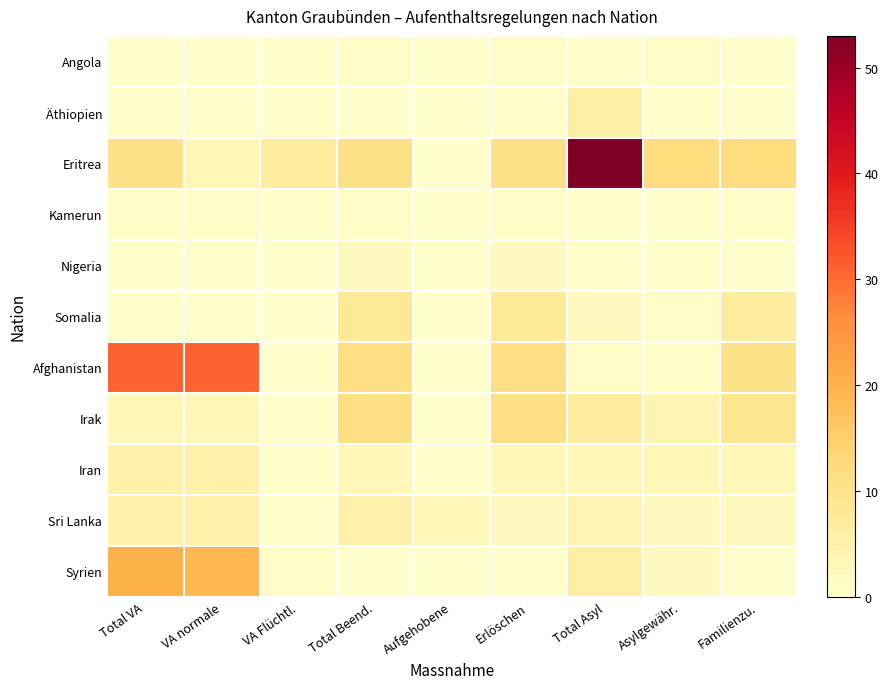

Which series has the largest range (max minus min)?

Eritrea